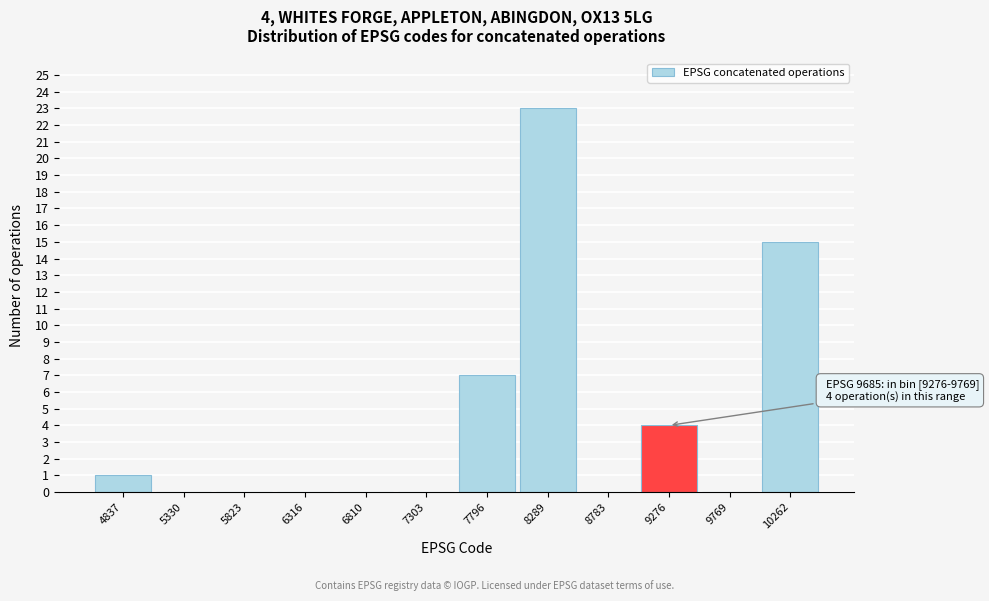

Reading left to right, what are all the values shown in this chart?

4837=1	5330=0	5823=0	6316=0	6810=0	7303=0	7796=7	8289=23	8783=0	9276=4	9769=0	10262=15